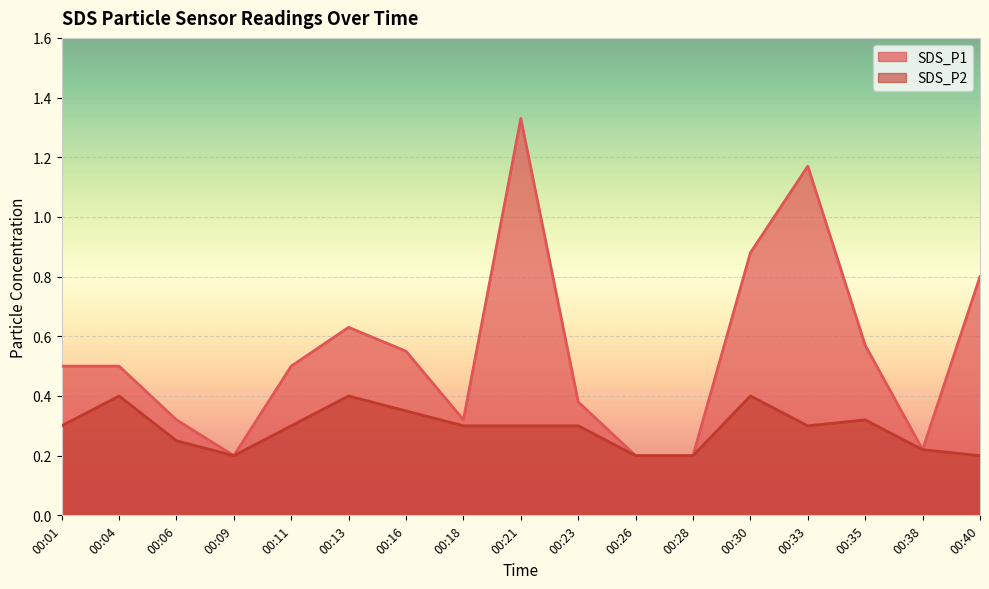

How many lines are shown in the chart?

2